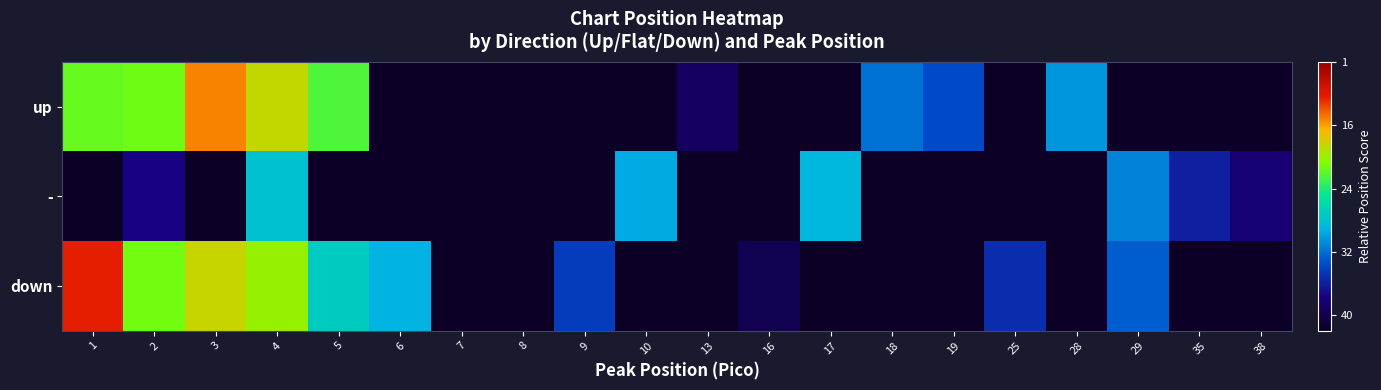

Reading left to right, extract all data points from this chart.

up: 1=0.5	2=0.5	3=0.7	4=0.6	5=0.5	6=0.0	7=0.0	8=0.0	9=0.0	10=0.0	13=0.1	16=0.0	17=0.0	18=0.2	19=0.2	25=0.0	28=0.3	29=0.0	35=0.0	38=0.0
-: 1=0.0	2=0.1	3=0.0	4=0.4	5=0.0	6=0.0	7=0.0	8=0.0	9=0.0	10=0.3	13=0.0	16=0.0	17=0.3	18=0.0	19=0.0	25=0.0	28=0.0	29=0.3	35=0.2	38=0.1
down: 1=0.7	2=0.5	3=0.6	4=0.6	5=0.4	6=0.3	7=0.0	8=0.0	9=0.2	10=0.0	13=0.0	16=0.1	17=0.0	18=0.0	19=0.0	25=0.2	28=0.0	29=0.2	35=0.0	38=0.0